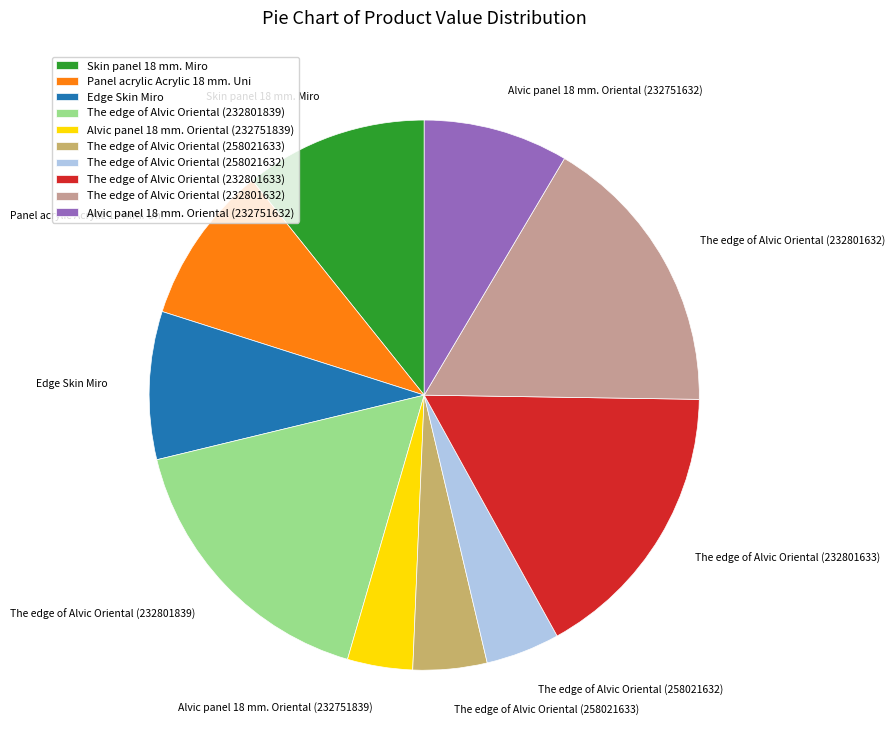

Does The edge of Alvic Oriental (232801633) account for over 50% of the chart?

No